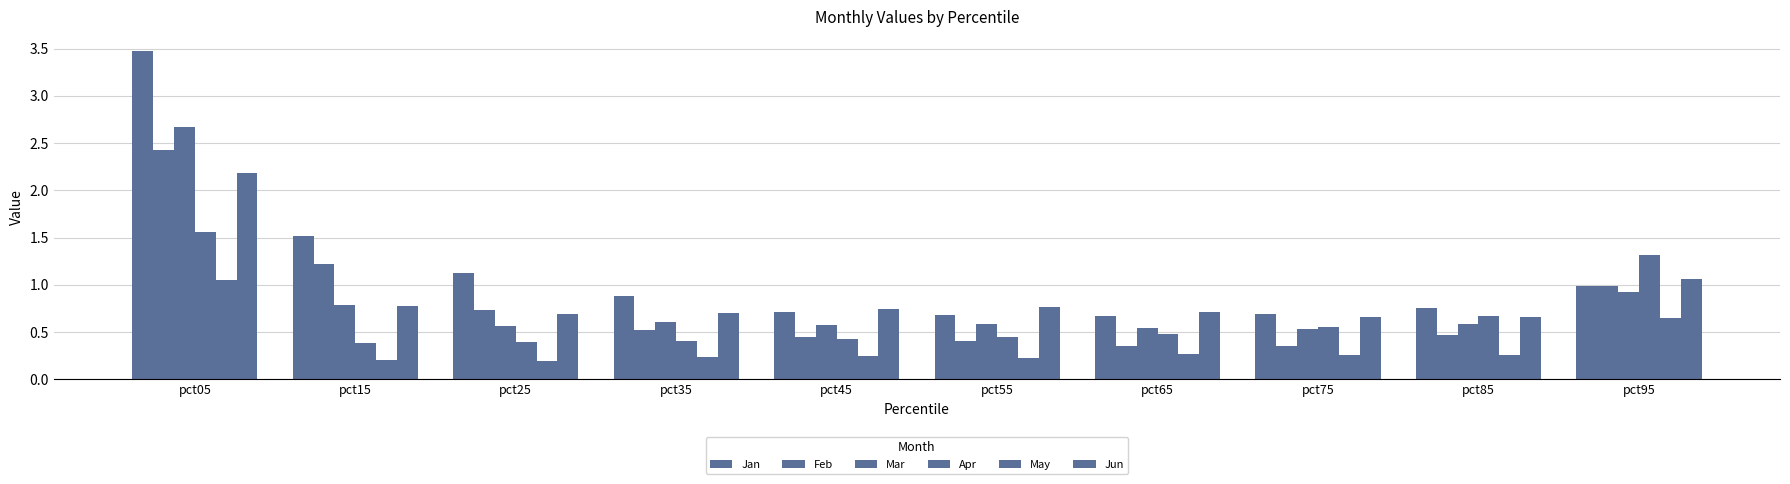

What is the smallest value displayed?

0.2